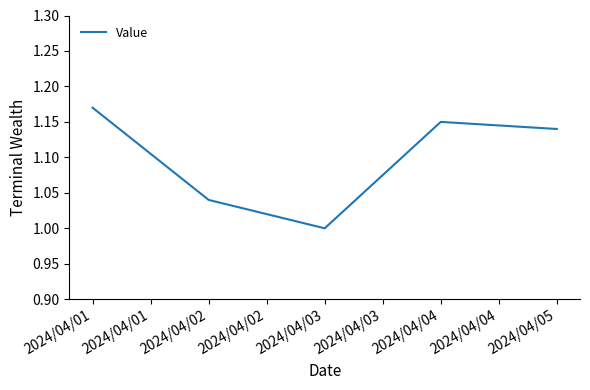

At which category does the data reach its first local peak?

2024/04/04